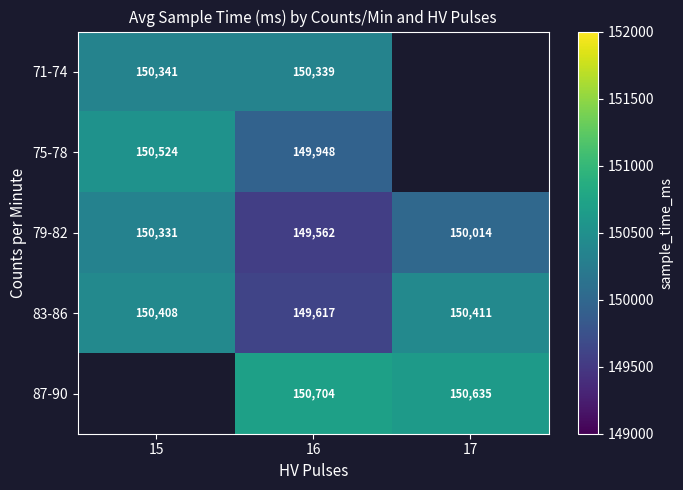

Is the value of 71-74 at 15 greater than the value of 83-86 at 16?

Yes